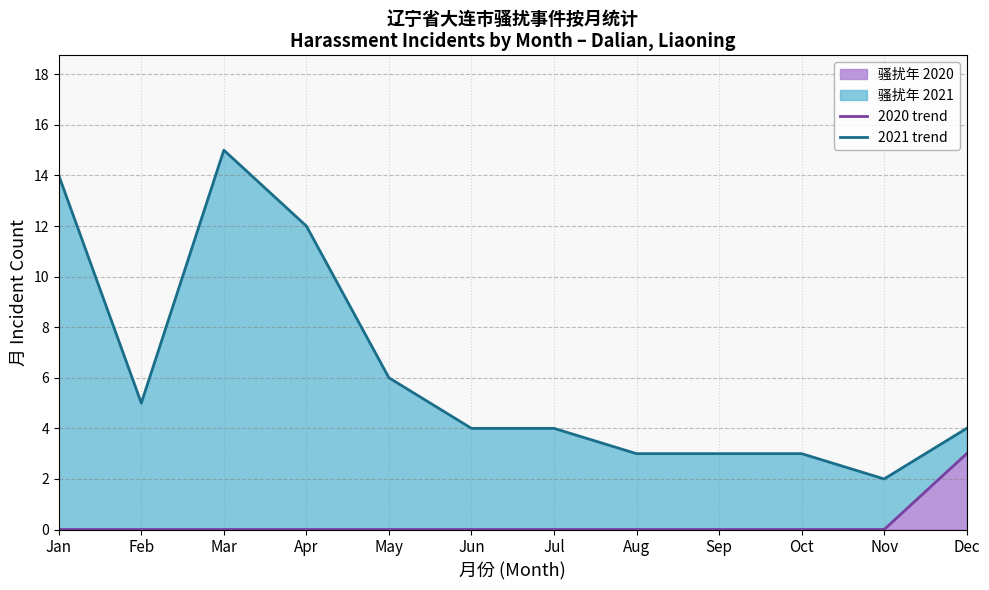

What is the difference between the second highest and minimum values in the 2021 trend series?

12